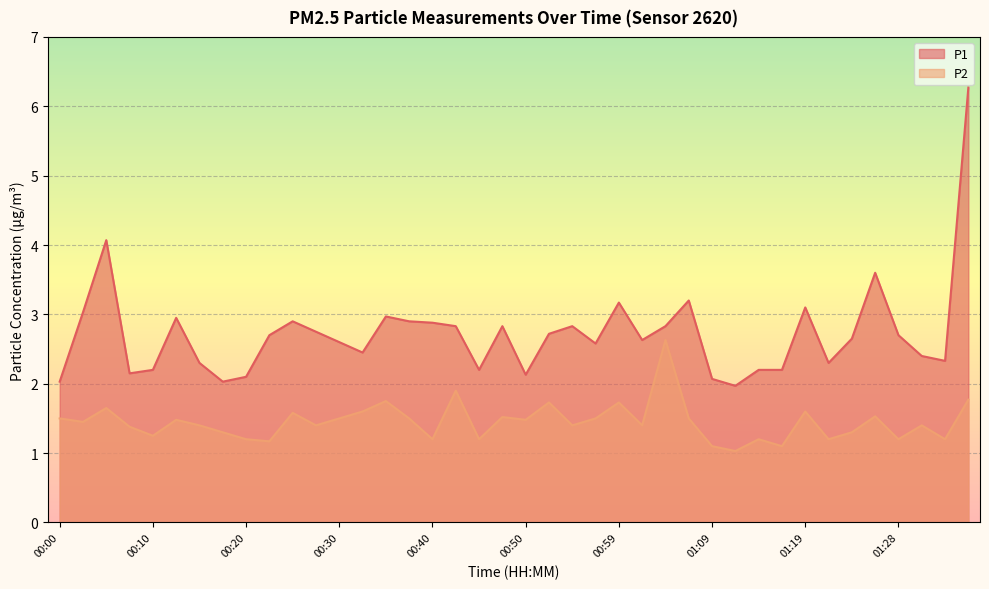

How many lines are shown in the chart?

2